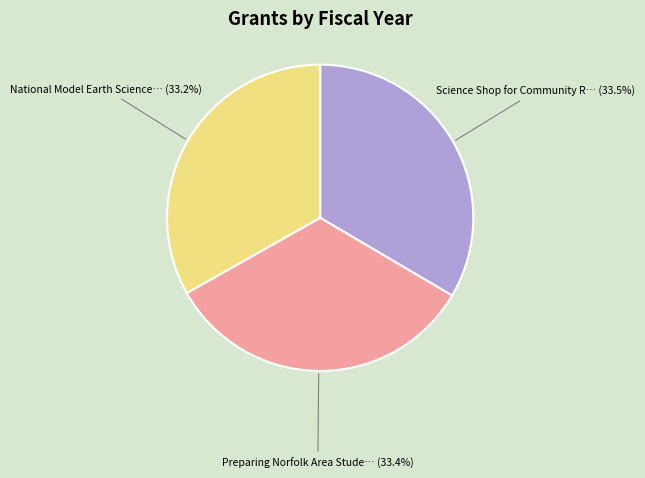

Does Preparing Norfolk Area Stude… account for over 50% of the chart?

No